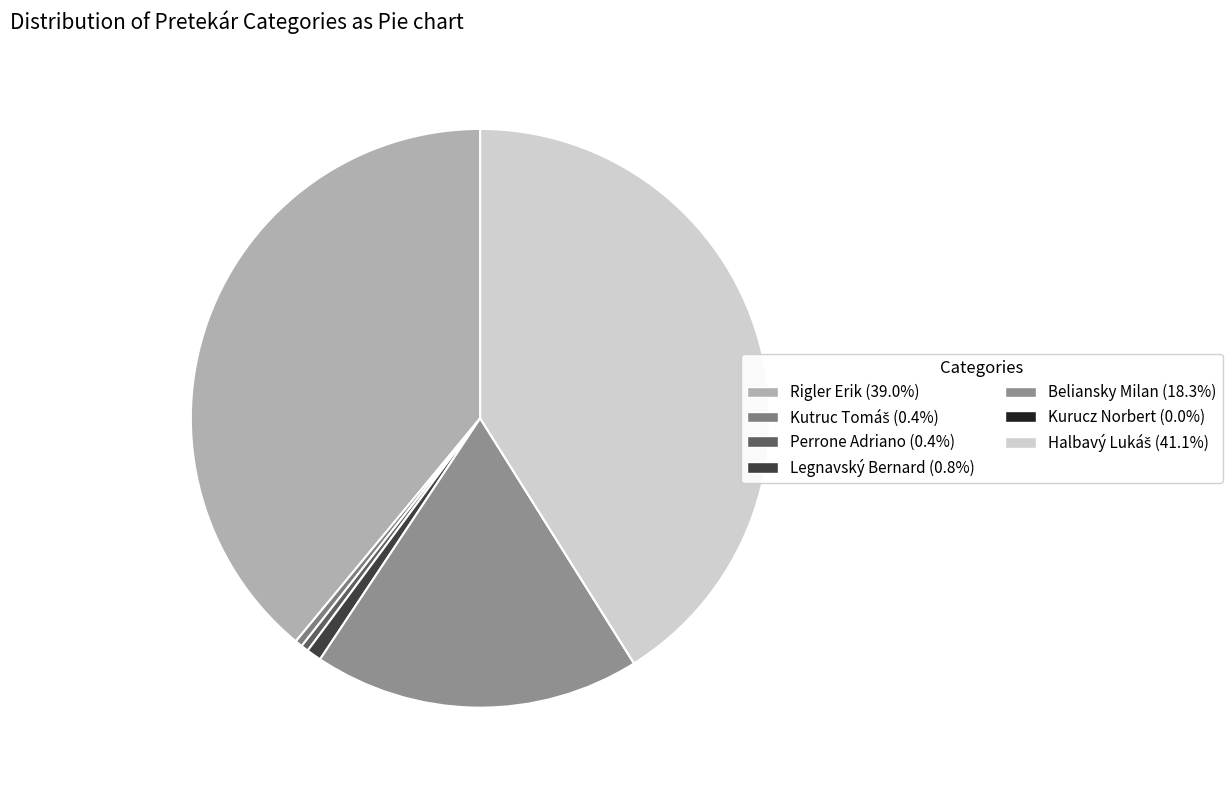

Does Beliansky Milan represent more than half of the total?

No